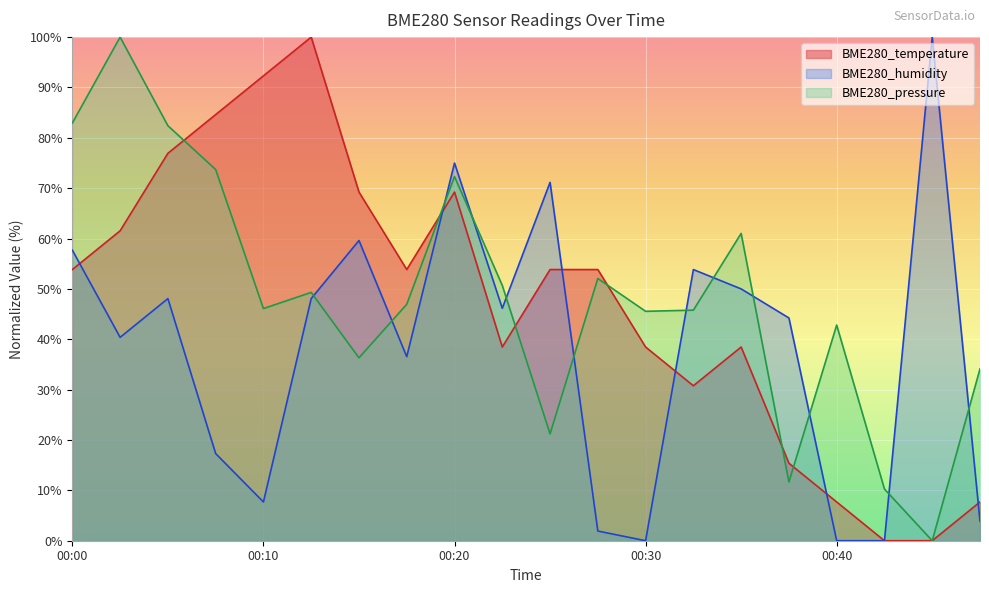

What is the sum of all BME280_humidity values?

761.5